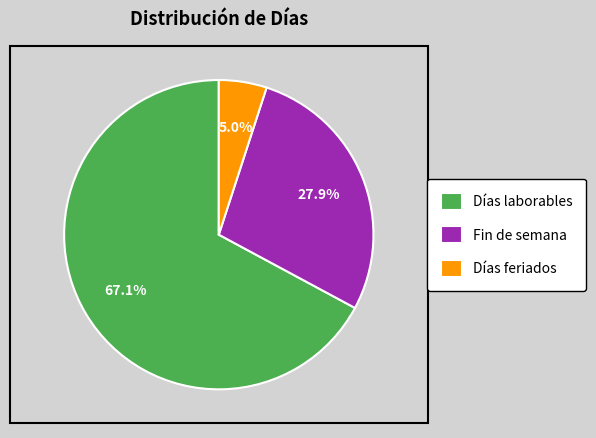

Combined, what portion of the pie is Fin de semana and Días laborables?

95.0%